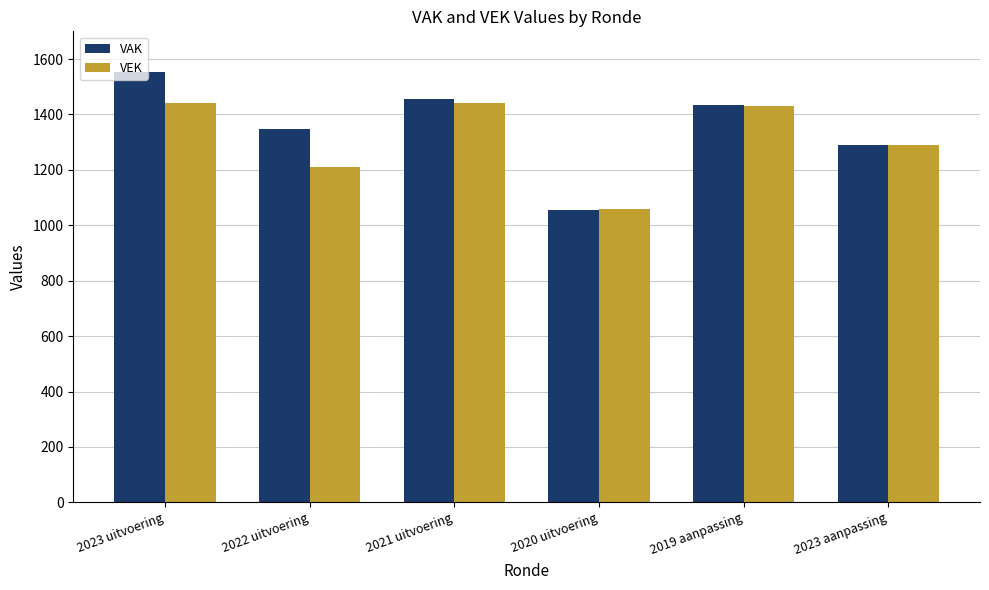

Which series has the widest spread of values?

VAK